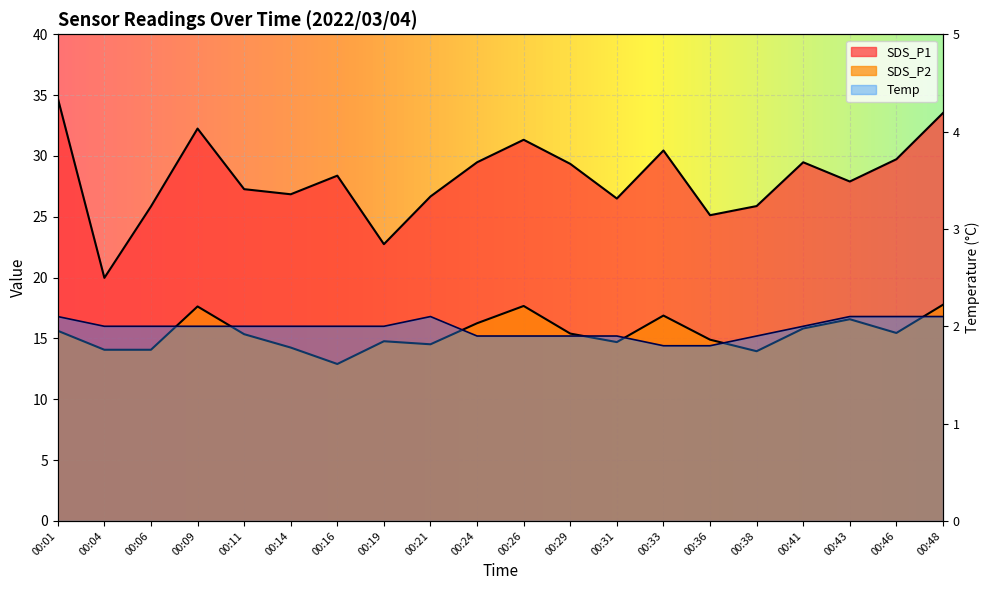

Which category has the lowest value in the SDS_P2 series?

00:16